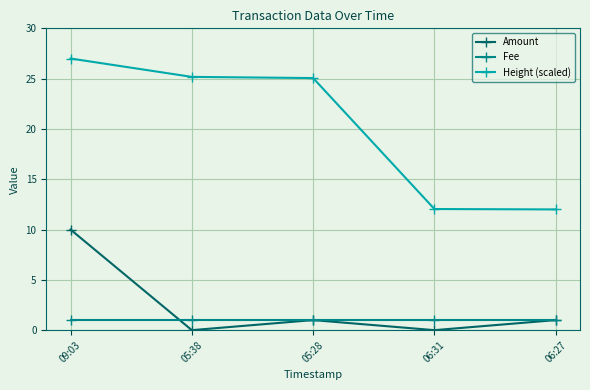

At which category is the sum across all series the highest?

09:03